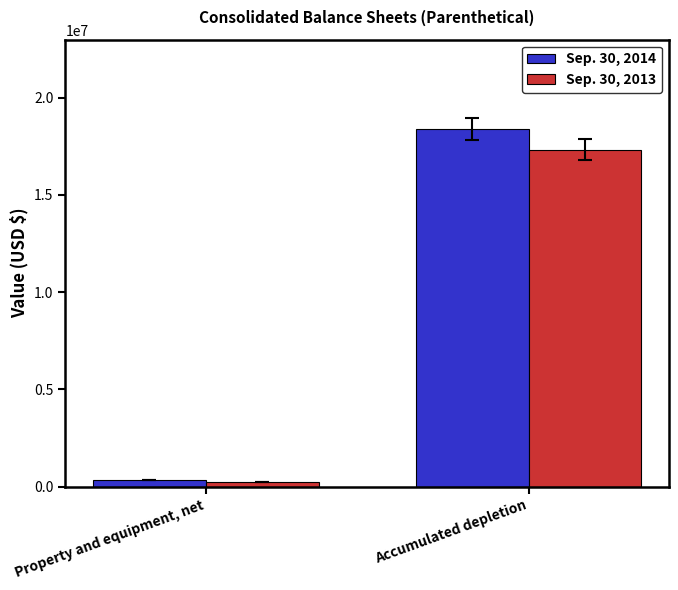

Does the chart contain stacked bars?

No